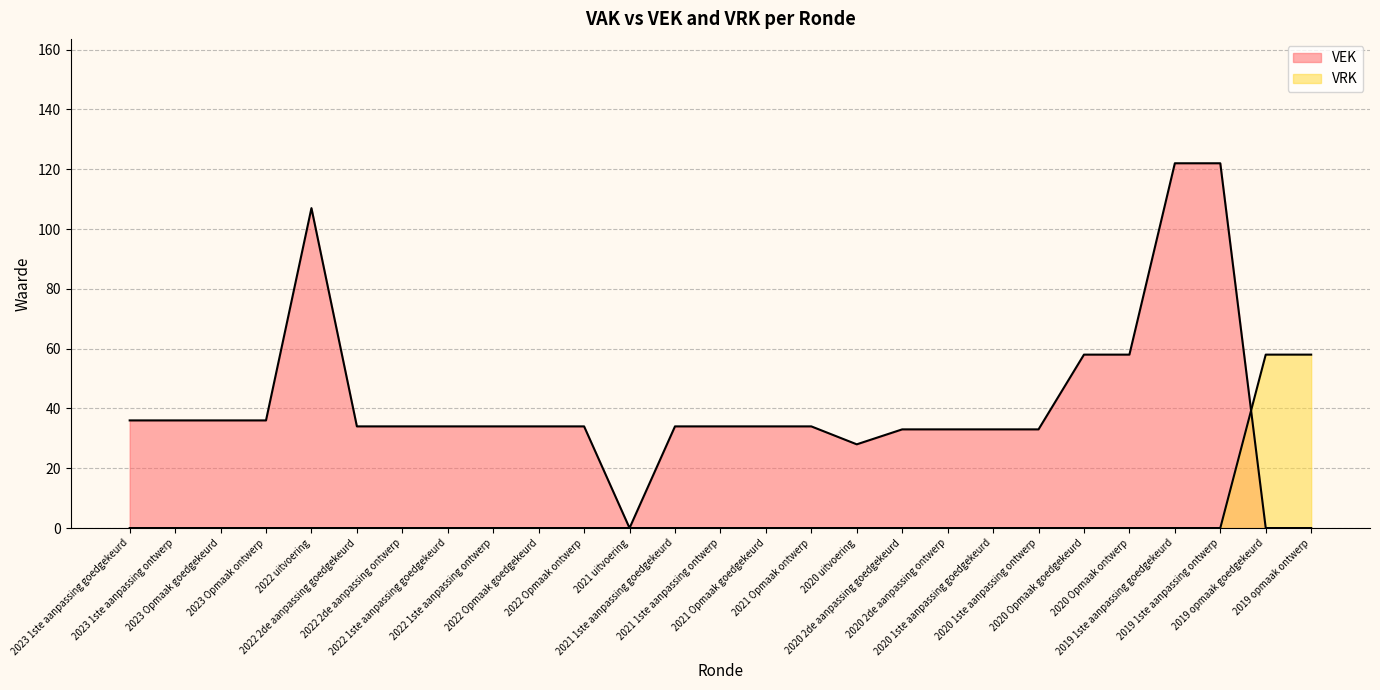

At which category is the sum across all series the highest?

2019 1ste aanpassing goedgekeurd